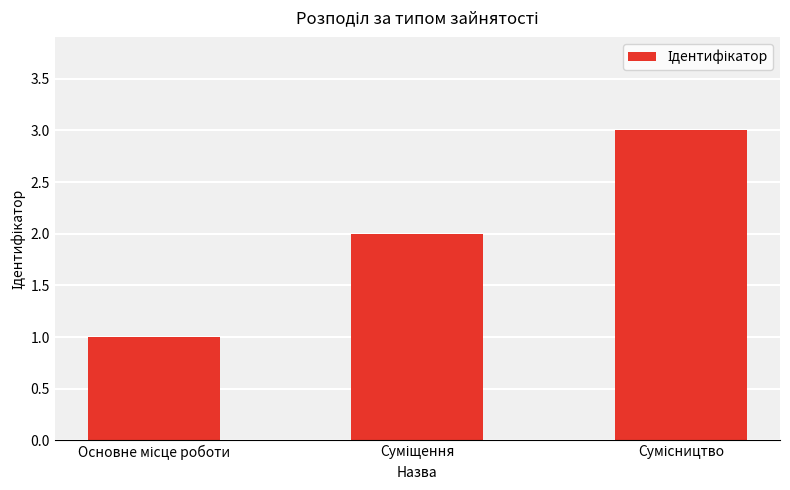

What is the greatest value displayed?

3